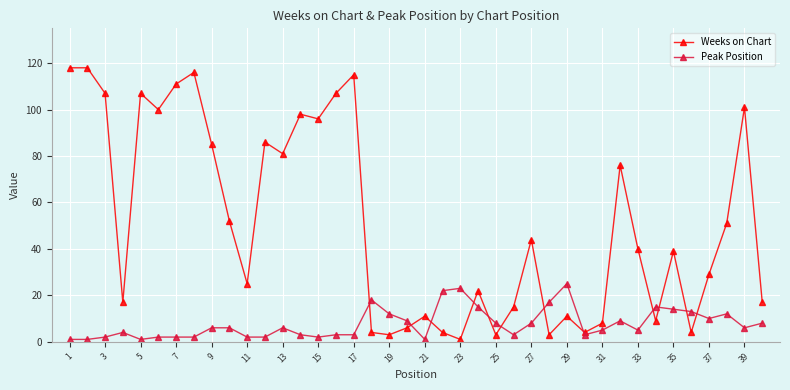

True or false: Peak Position and Weeks on Chart cross at least once.

True